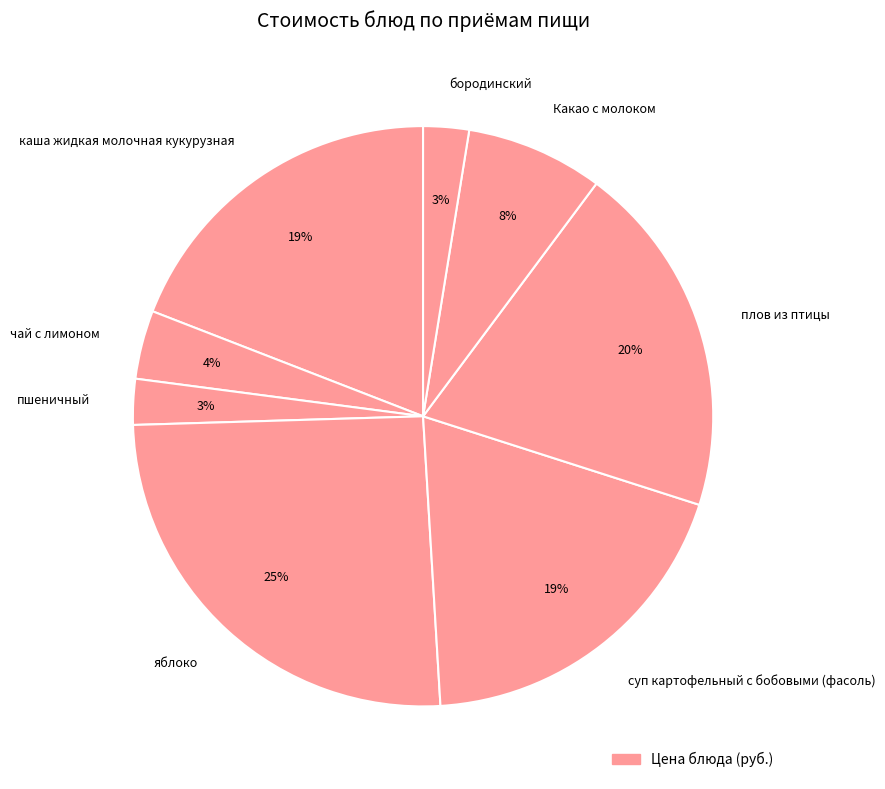

Count the number of slices in the pie.

8